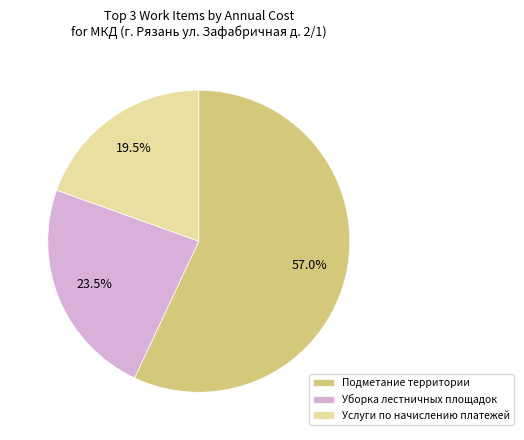

How many segments does this pie chart have?

3